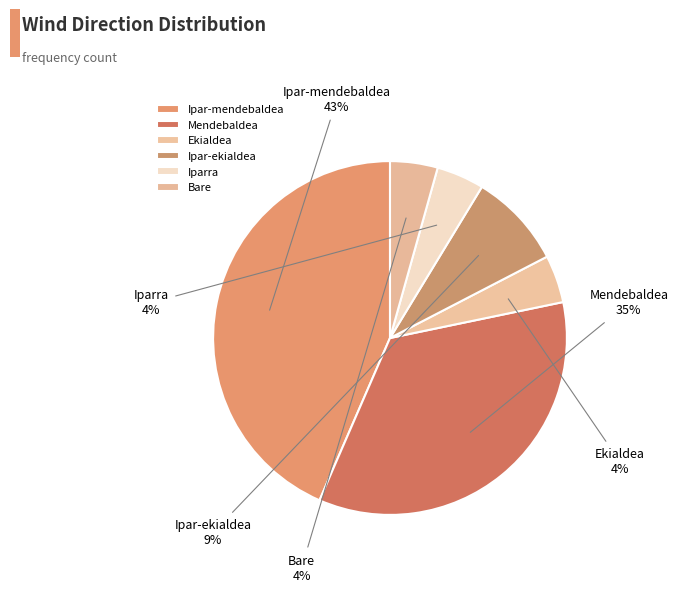

To the nearest percent, what portion does Ipar-mendebaldea represent?

43%